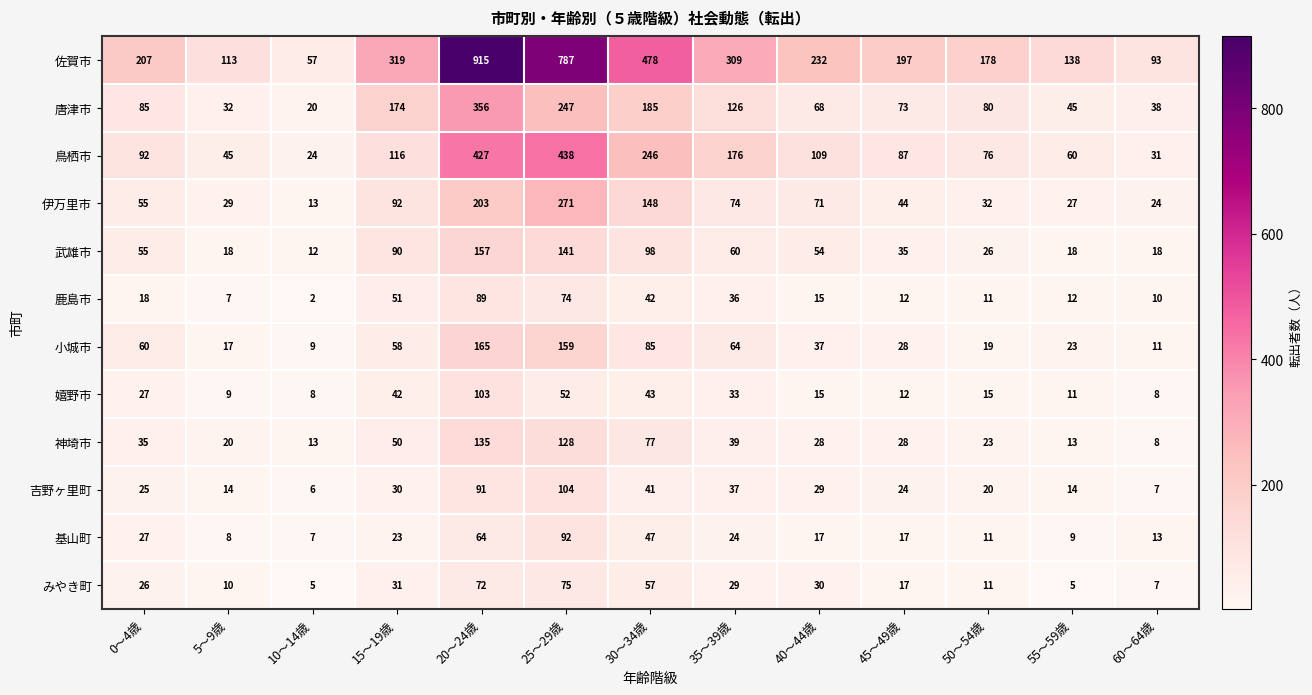

True or false: 佐賀市 has a value of 113 at 5～9歳.

True